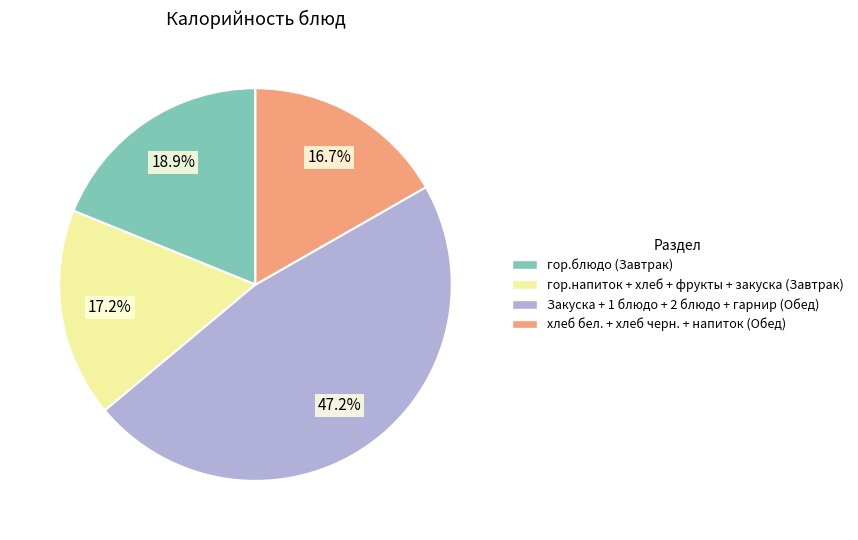

Is there any slice that represents more than half of the pie?

No